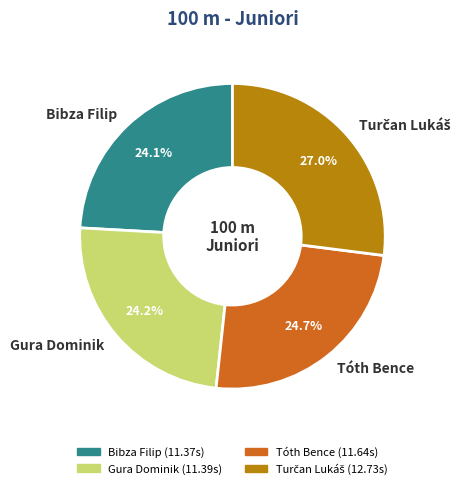

How many slices are in this pie chart?

4